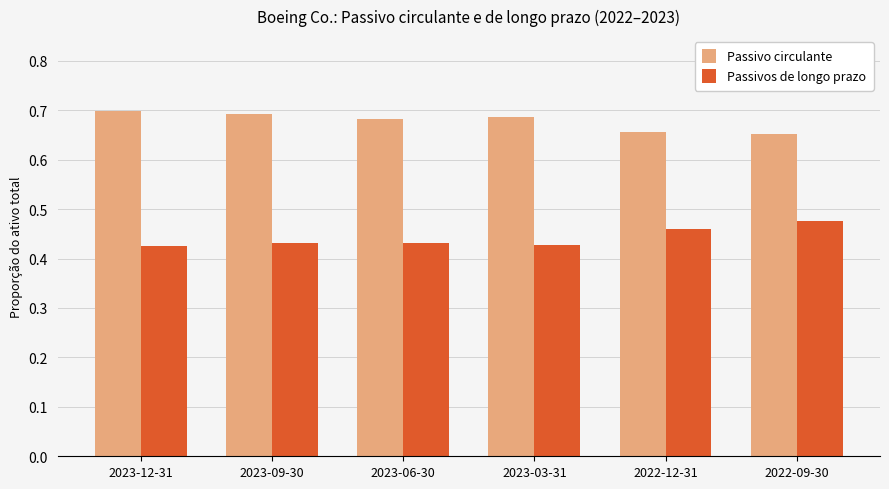

Is the value of Passivo circulante at 2023-09-30 greater than the value of Passivos de longo prazo at 2022-12-31?

Yes